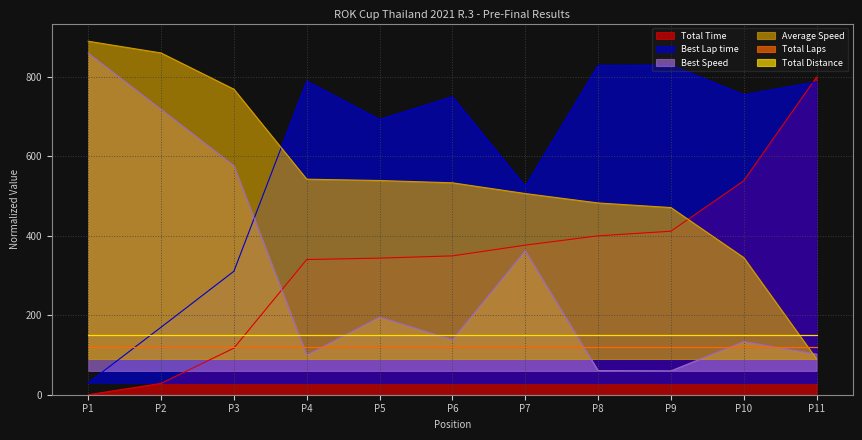

What is the value of the Average Speed point at the 3rd from the left?

769.3